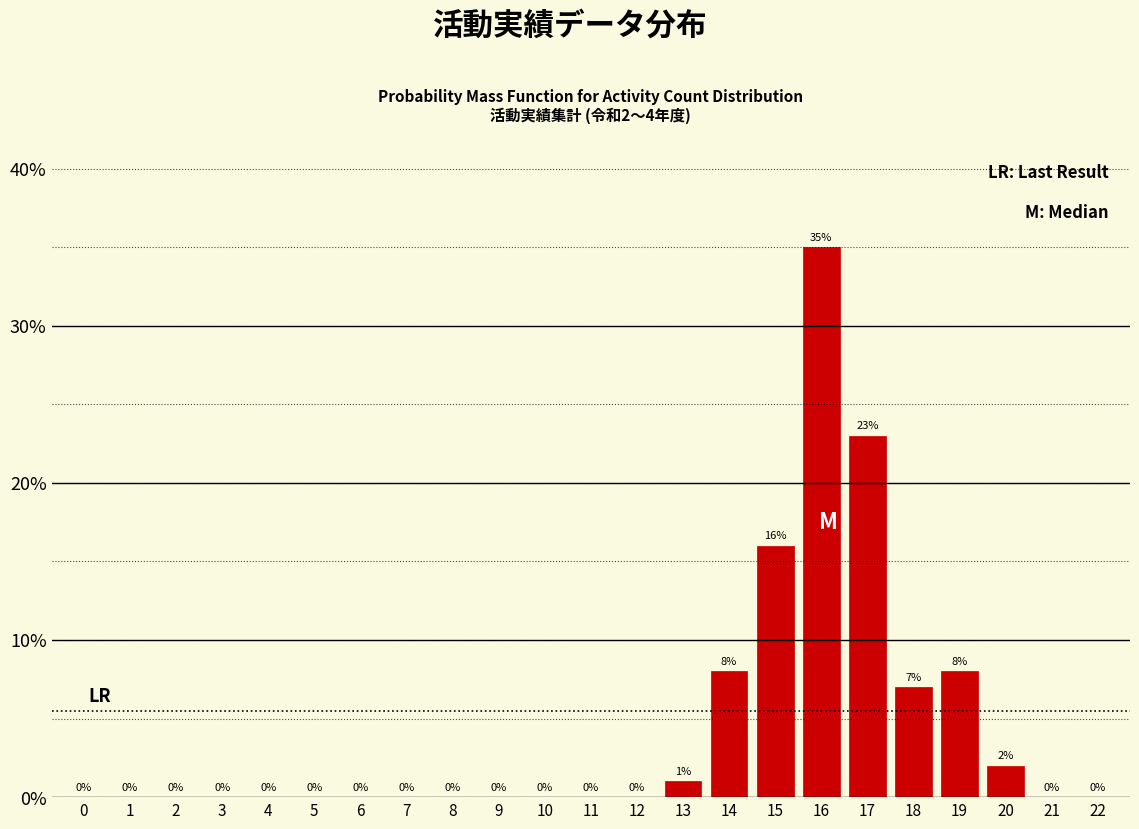

Reading left to right, extract all data points from this chart.

0=0.0	1=0.0	2=0.0	3=0.0	4=0.0	5=0.0	6=0.0	7=0.0	8=0.0	9=0.0	10=0.0	11=0.0	12=0.0	13=1.0	14=8.0	15=16.0	16=35.0	17=23.0	18=7.0	19=8.0	20=2.0	21=0.0	22=0.0